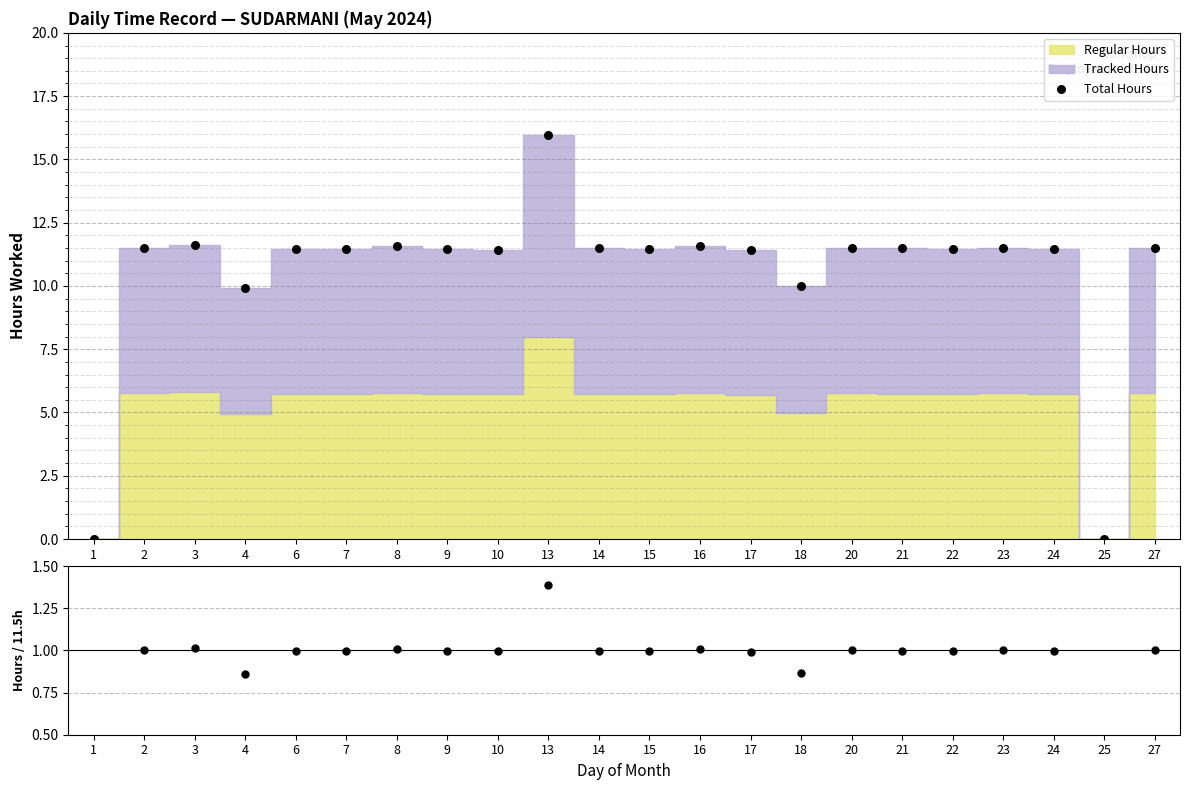

Between 8 and 1, which is larger?

8